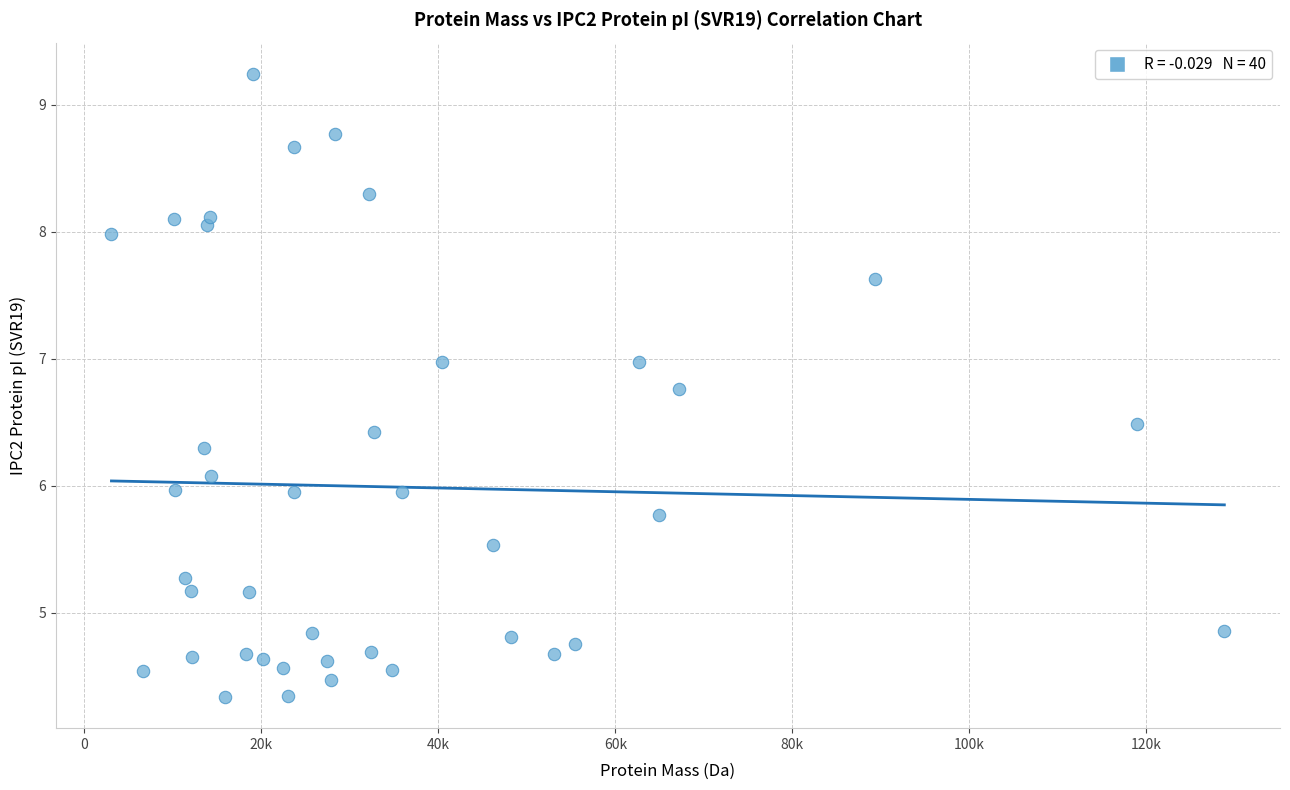

What is the range of Y values (max minus min)?

4.9